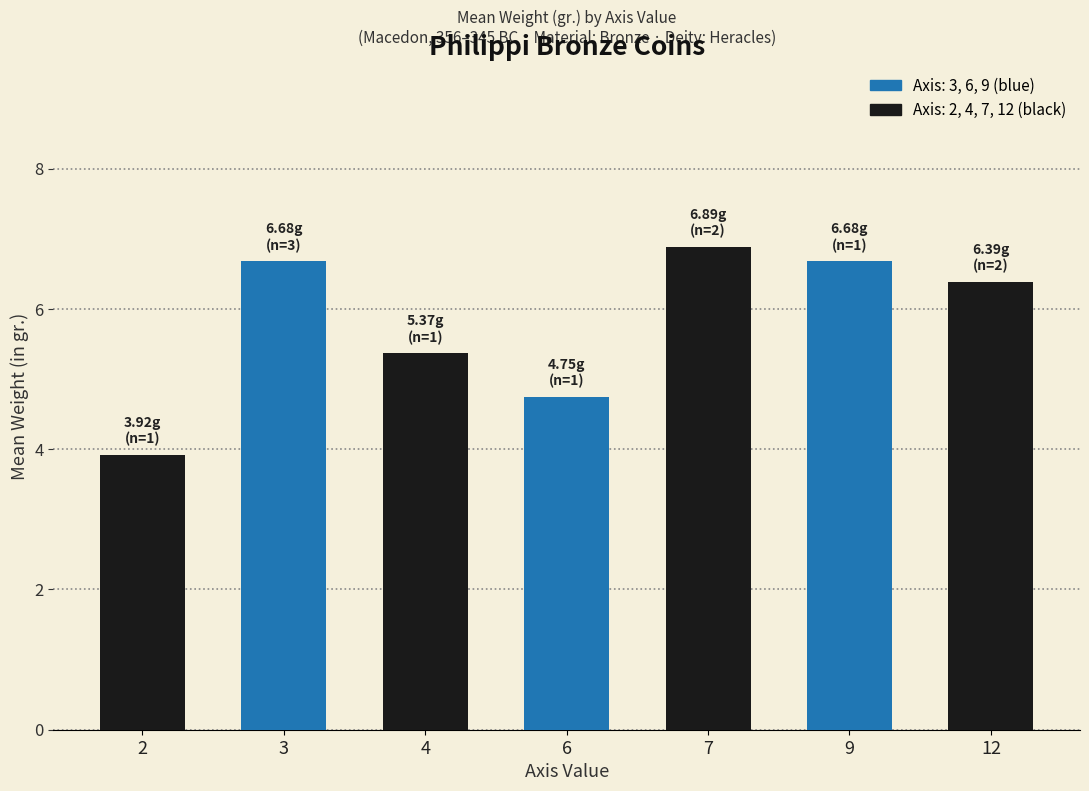

Does the chart contain any negative values?

No